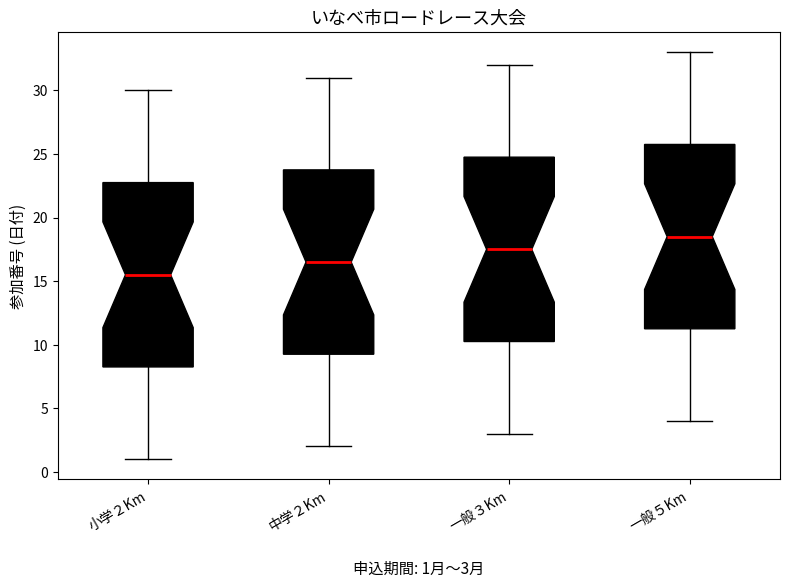

Which box's median line is the highest?

一般５Km